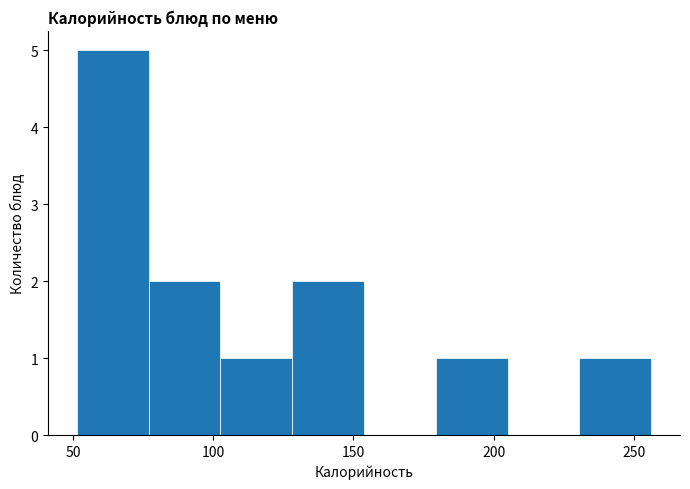

Reading left to right, list every bar in this chart as the range it spans on the x-axis followed by its height. Neither the bar edges nor the heights are printed on the chart, so give them approximately, as read against the axes.

50 to 75: 5
75 to 105: 2
105 to 130: 1
130 to 155: 2
155 to 180: 0
180 to 205: 1
205 to 230: 0
230 to 255: 1